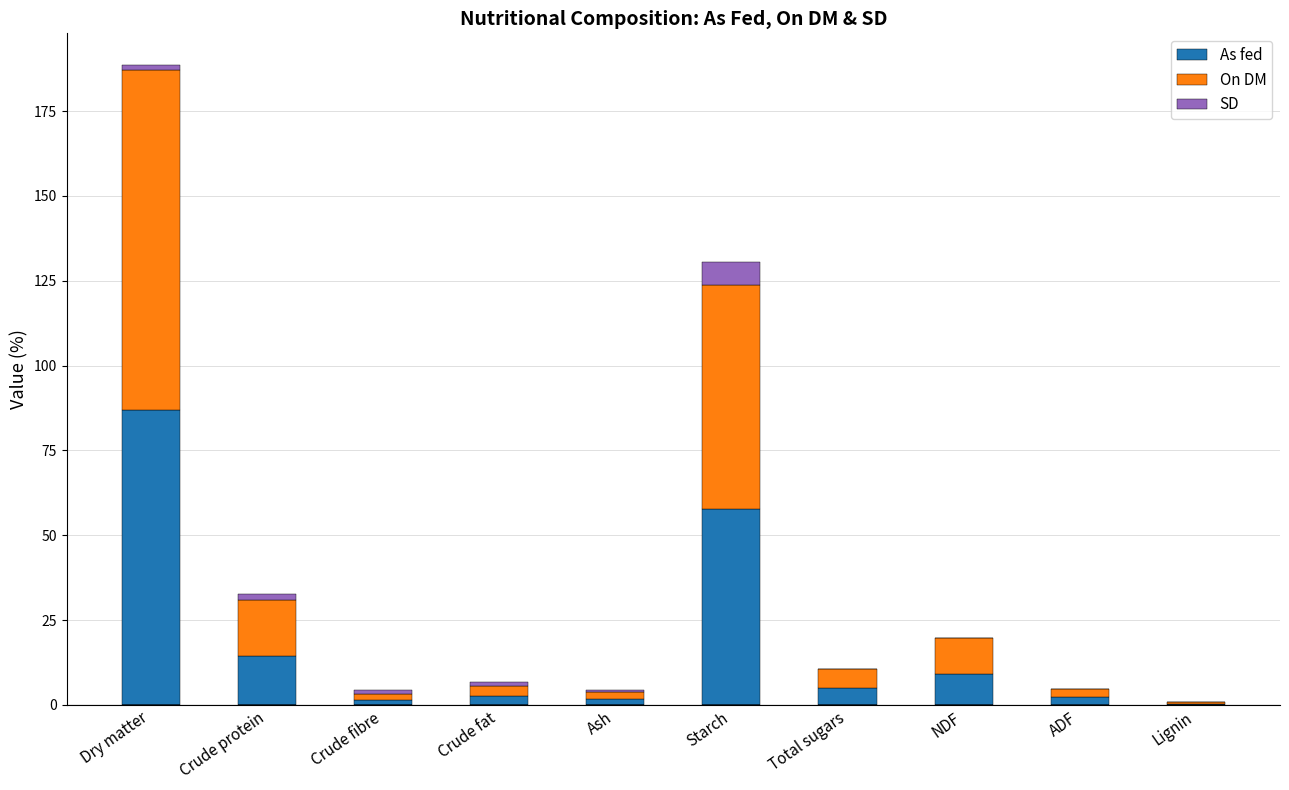

What is the total value across all series at Total sugars?

10.7